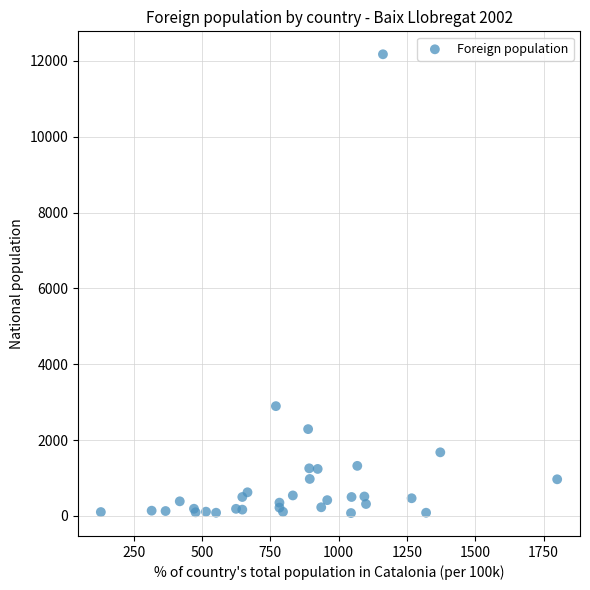

What Y value in the scatter plot is closest to 6126?

2896